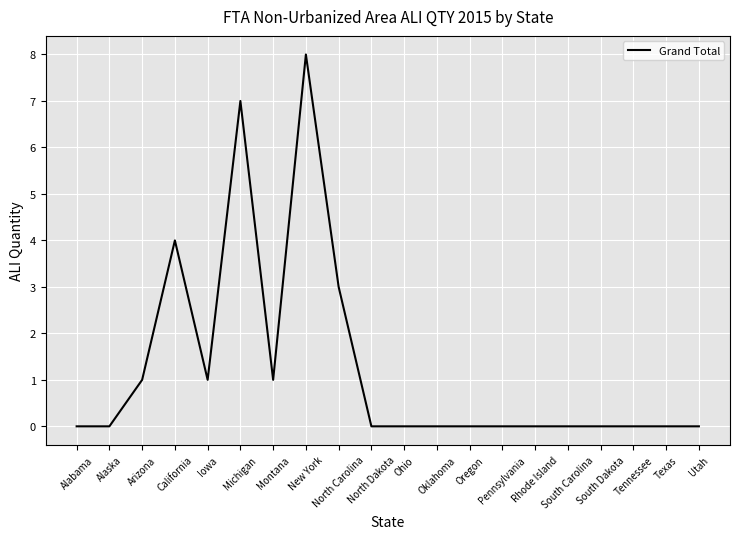

How many lines are shown in the chart?

1